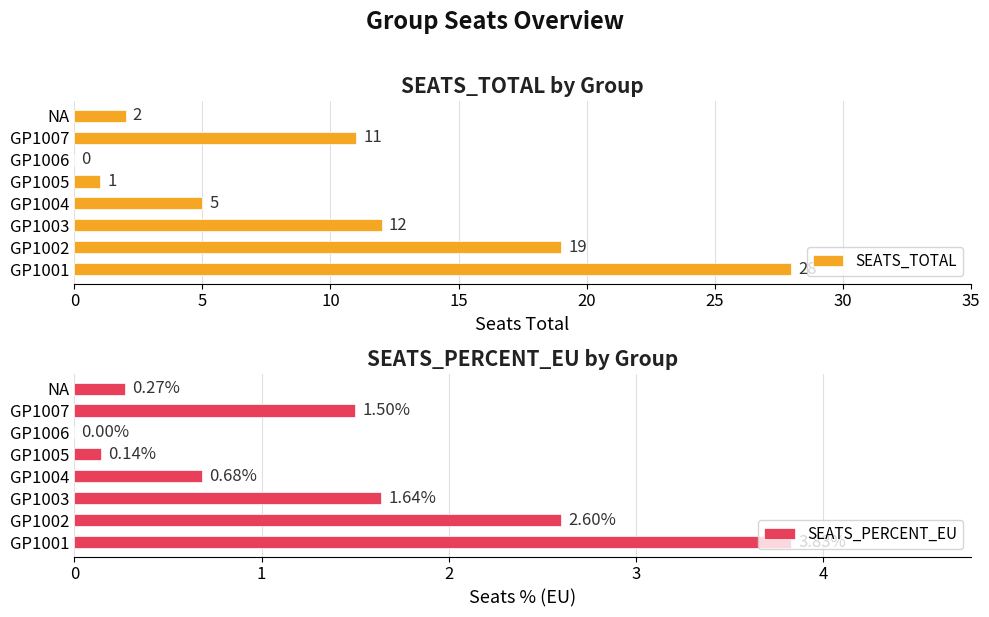

Is it true that SEATS_TOTAL equals 11 at GP1007?

True